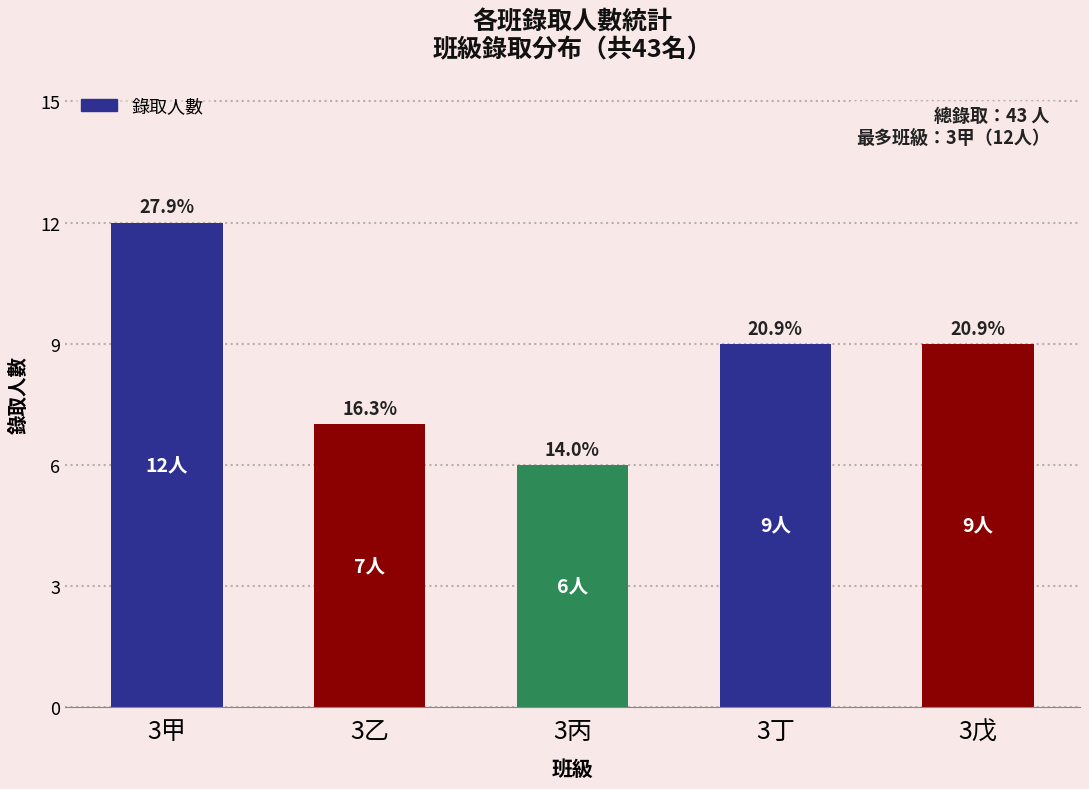

Which category has the lowest value across all series?

3丙